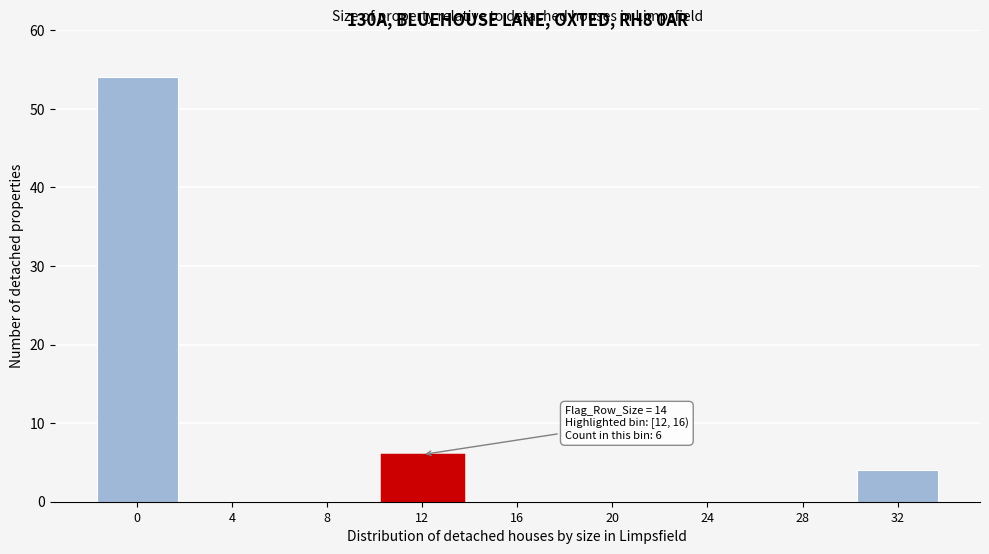

Reading right to left, list all the values displayed in this chart.

32=4	28=0	24=0	20=0	16=0	12=6	8=0	4=0	0=54